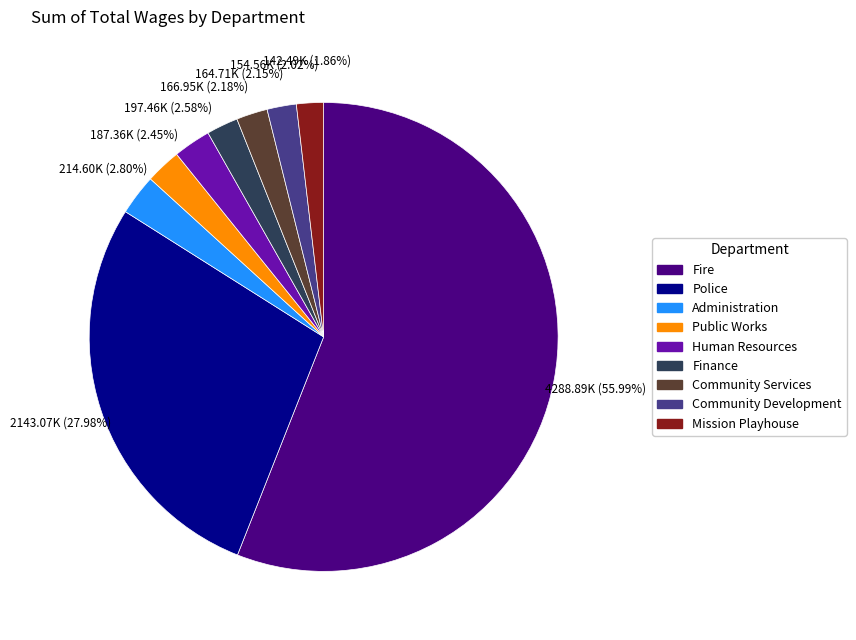

To the nearest percent, what is the difference between the largest and smallest slice percentages?

54%